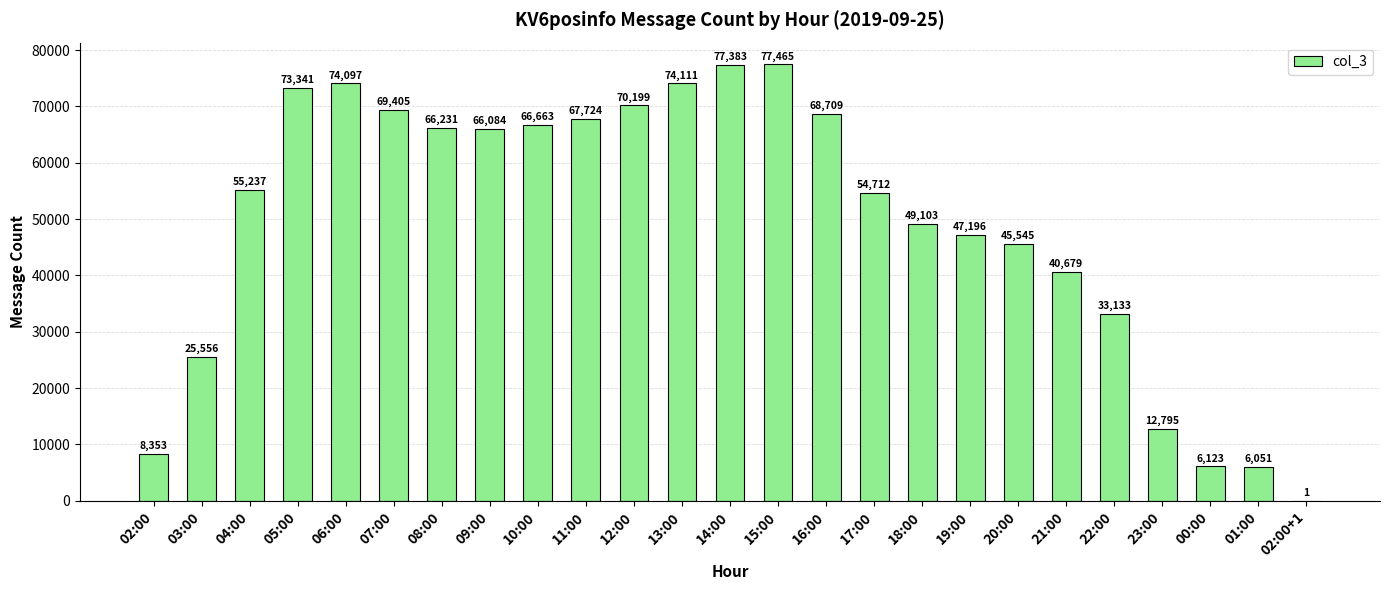

Reading right to left, list all the values displayed in this chart.

1	6051	6123	12795	33133	40679	45545	47196	49103	54712	68709	77465	77383	74111	70199	67724	66663	66084	66231	69405	74097	73341	55237	25556	8353